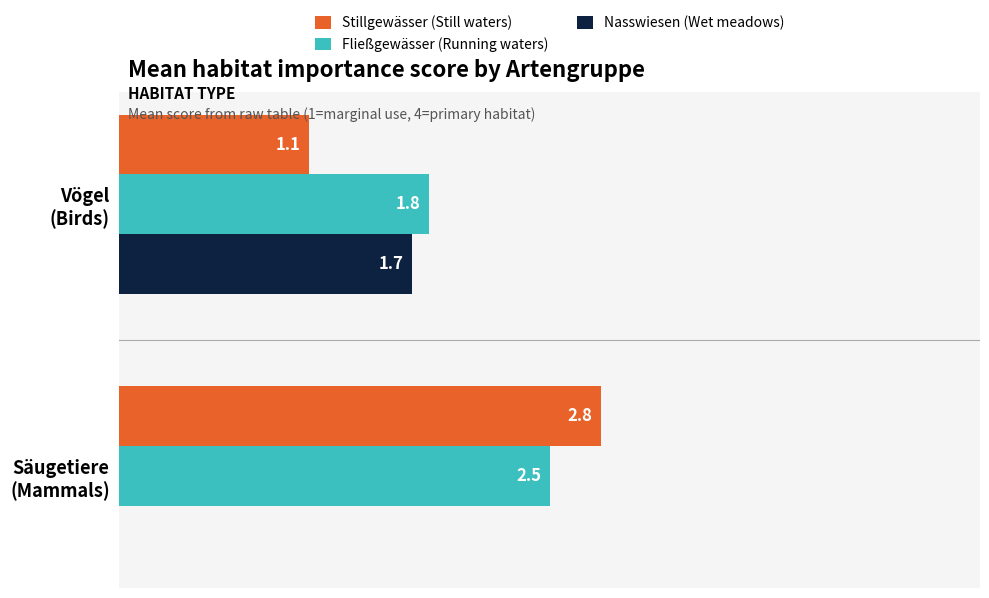

Which series has the largest total across all categories?

Fließgewässer (Running waters)